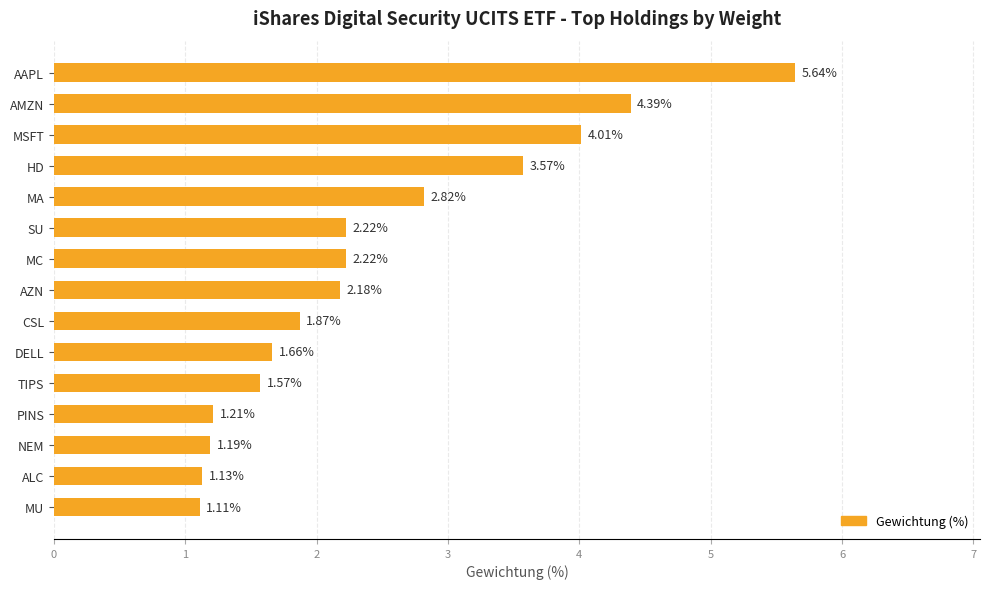

Which category has the lowest value across all series?

MU